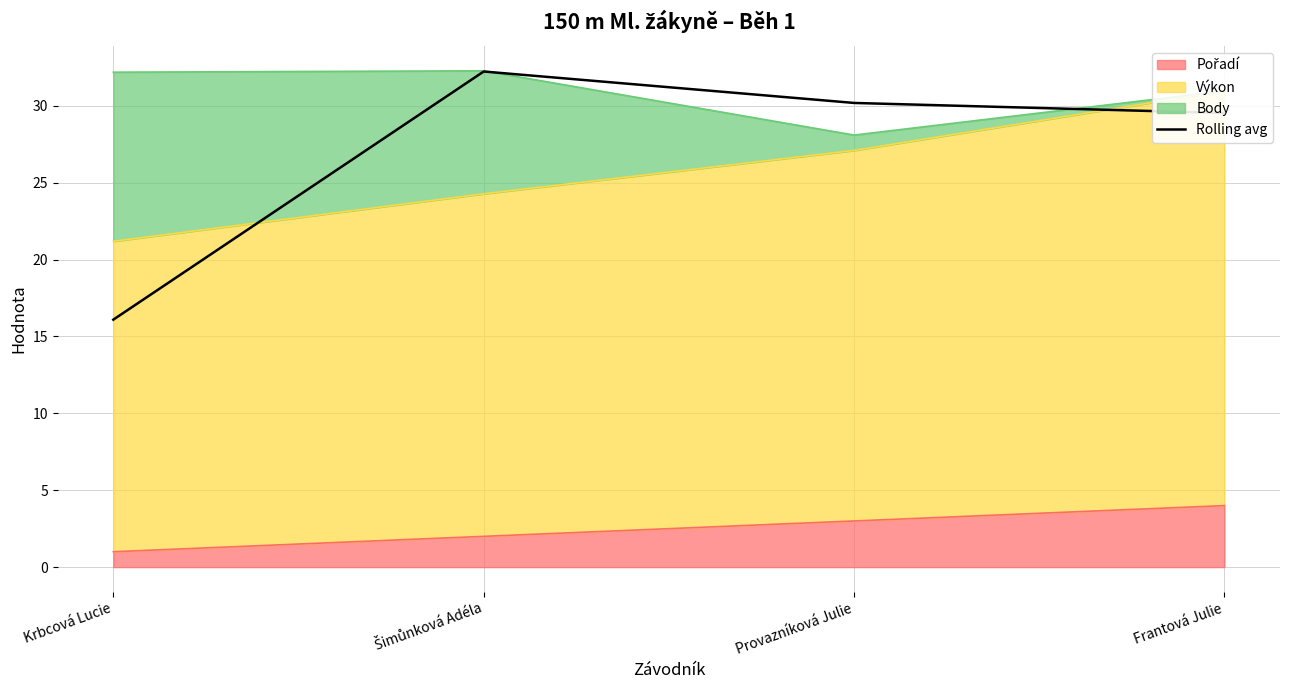

Which category has the highest value across all series?

Šimůnková Adéla